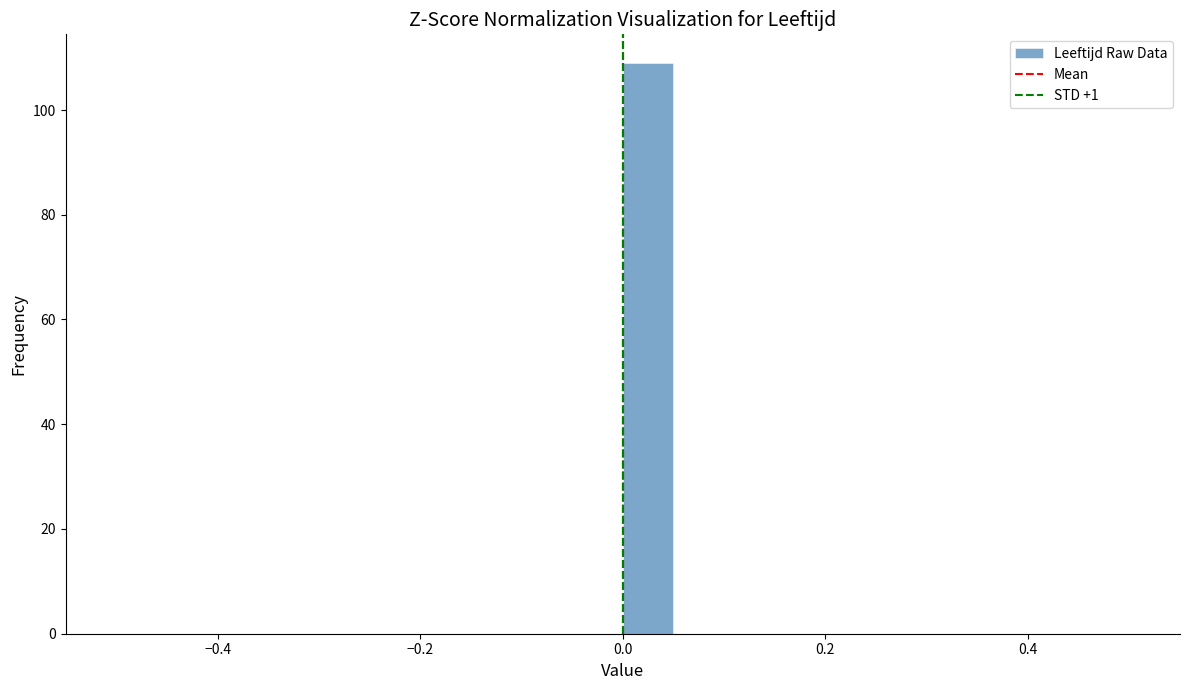

Around what value on the x-axis is the tallest bar? Give the approximate position of its centre, as read against the axis.

0.02